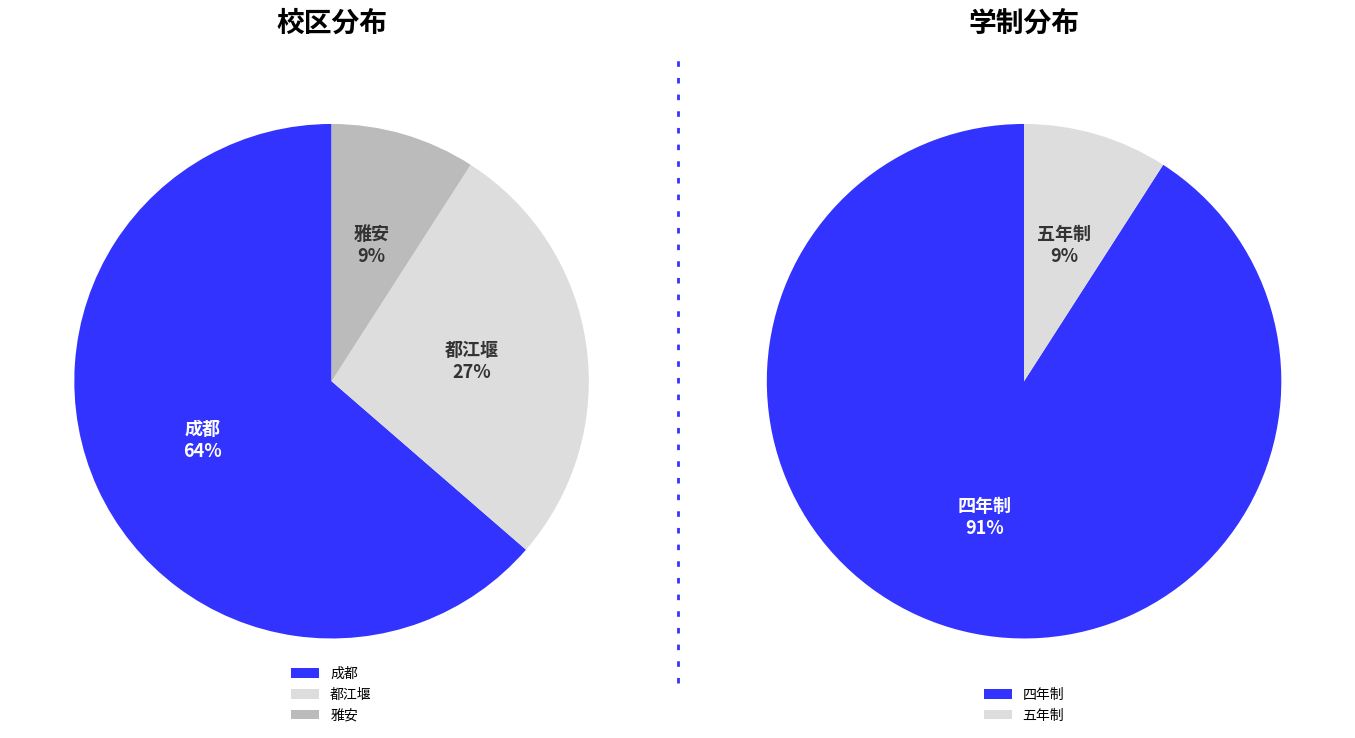

Does 成都 represent more than half of the total?

Yes